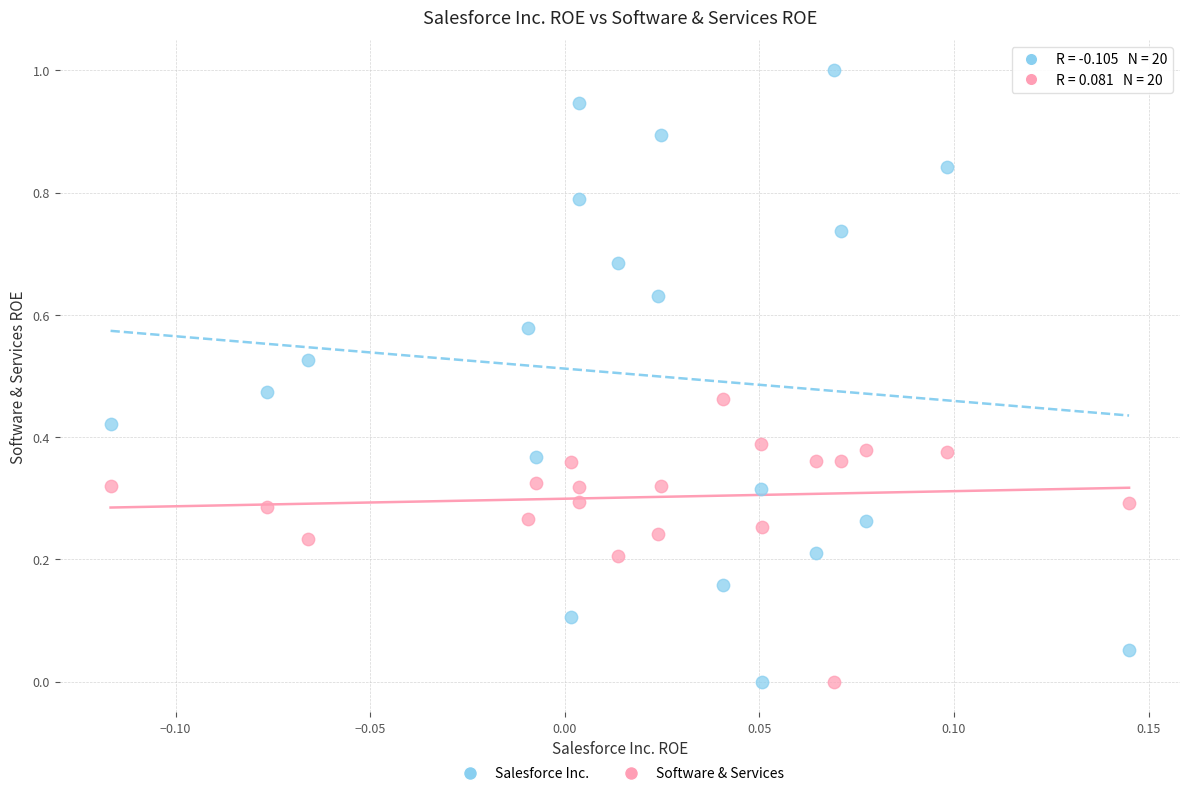

Which series has the largest Y range (max minus min)?

Salesforce Inc.